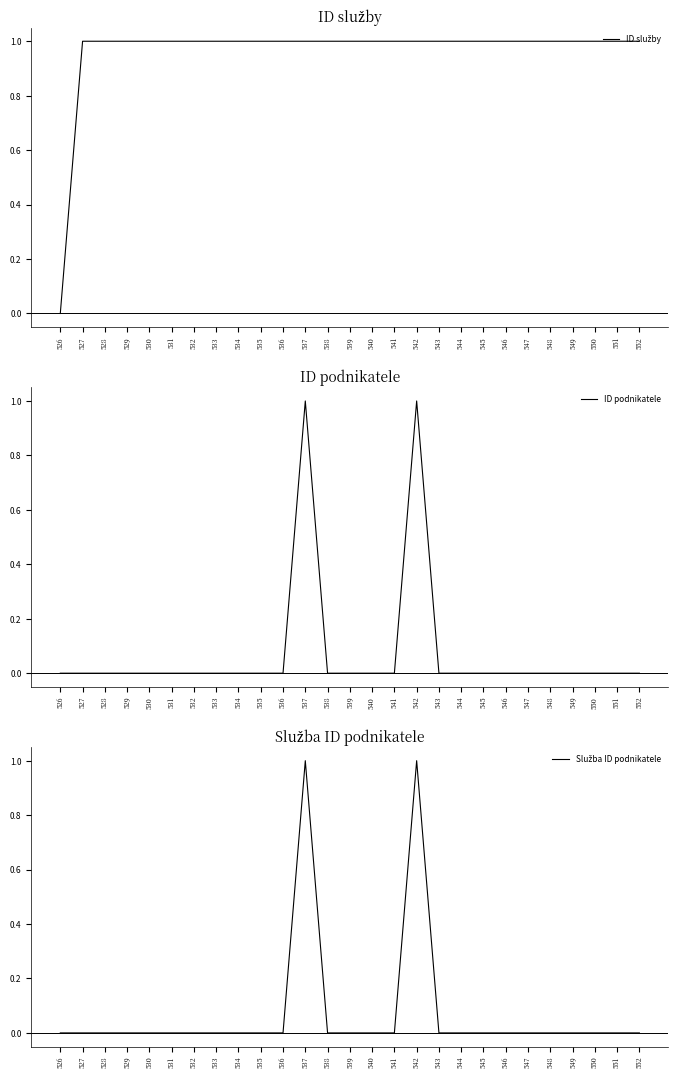

Reading right to left, transcribe all the data shown in this chart.

ID služby: 1	1	1	1	1	1	1	1	1	1	1	1	1	1	1	1	1	1	1	1	1	1	1	1	1	1	0
ID podnikatele: 0	0	0	0	0	0	0	0	0	0	1	0	0	0	0	1	0	0	0	0	0	0	0	0	0	0	0
Služba ID podnikatele: 0	0	0	0	0	0	0	0	0	0	1	0	0	0	0	1	0	0	0	0	0	0	0	0	0	0	0